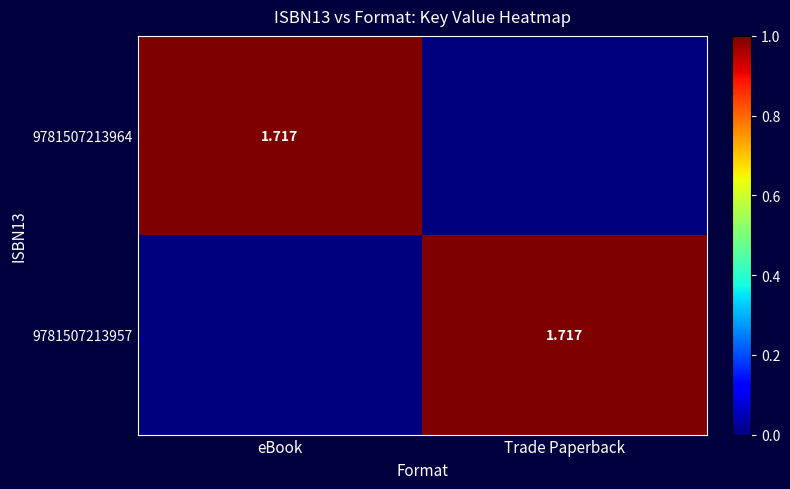

Is it true that 9781507213964 equals 0 at Trade Paperback?

True